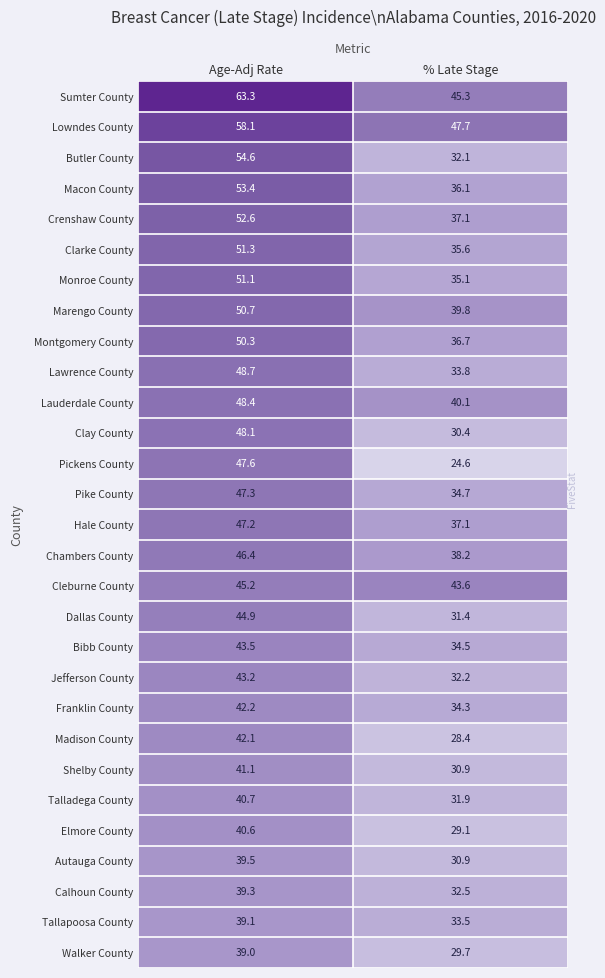

At which category does the chart reach its peak across all series?

Age-Adj Rate